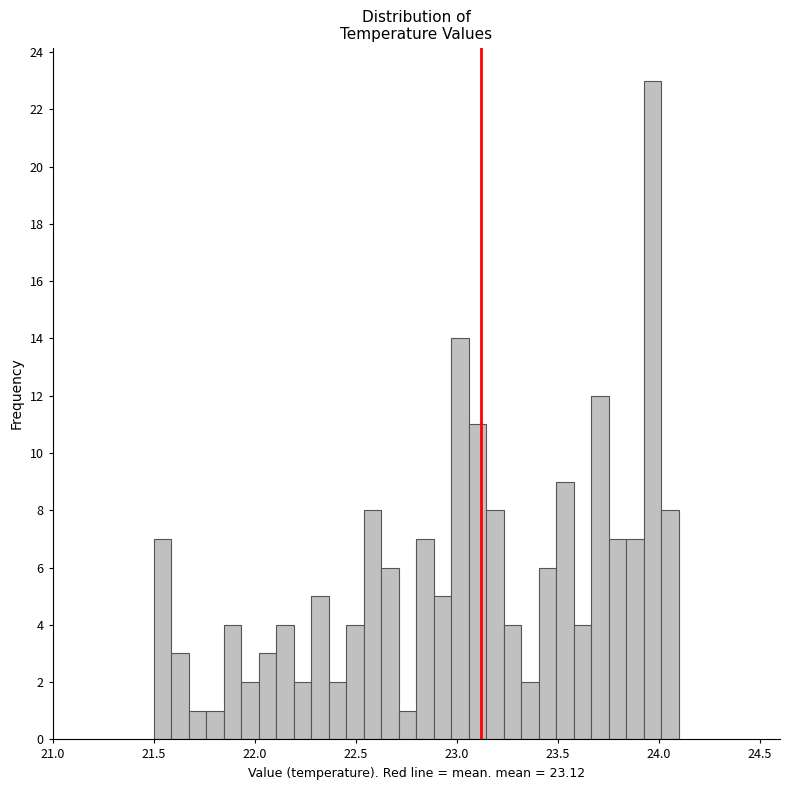

Around what value on the x-axis is the tallest bar? Give the approximate position of its centre, as read against the axis.

23.95